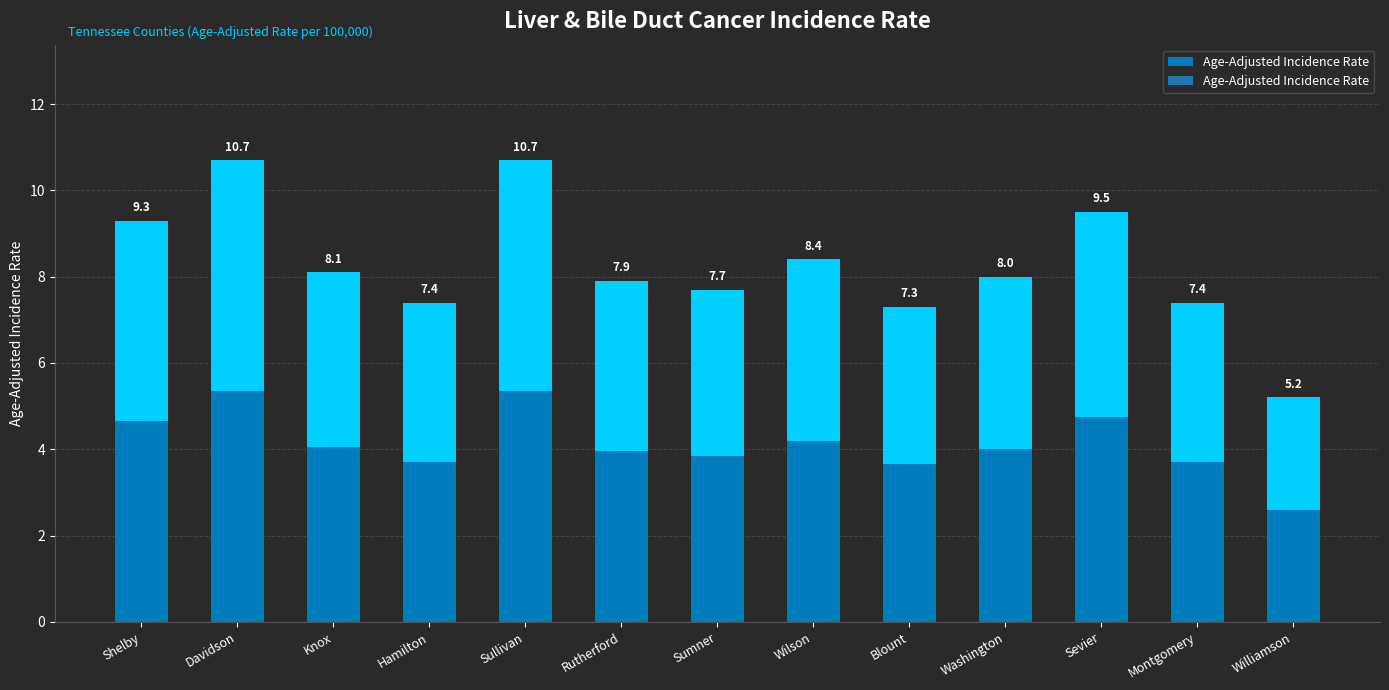

What is the change in value from Rutherford to Sevier?

+1.6